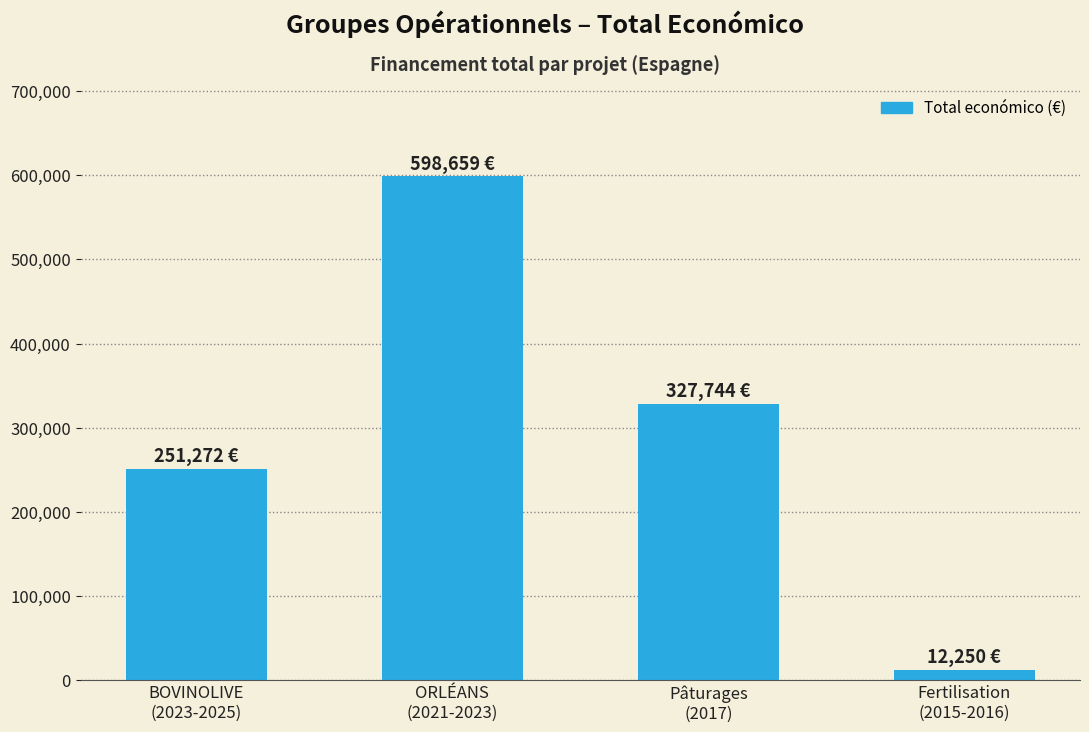

What is the sum of all values?

1189925